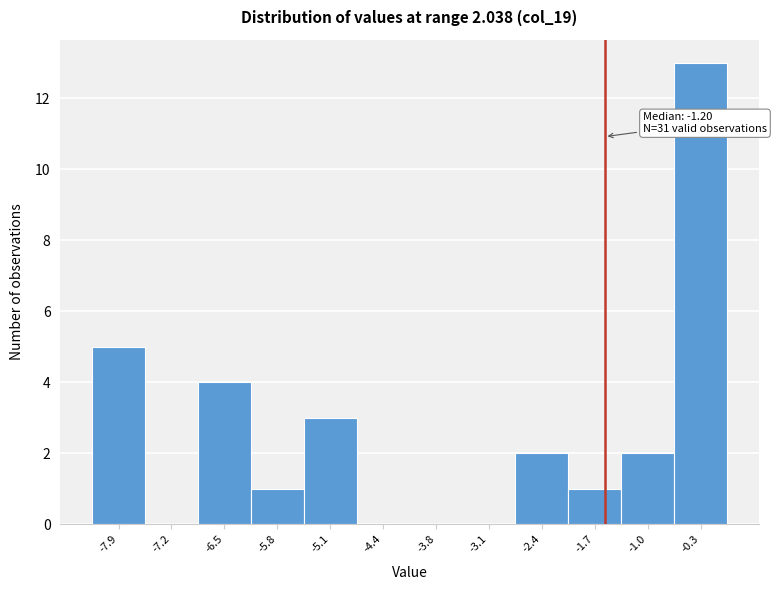

Reading right to left, list all the values displayed in this chart.

-0.3=13	-1.0=2	-1.7=1	-2.4=2	-3.1=0	-3.8=0	-4.4=0	-5.1=3	-5.8=1	-6.5=4	-7.2=0	-7.9=5